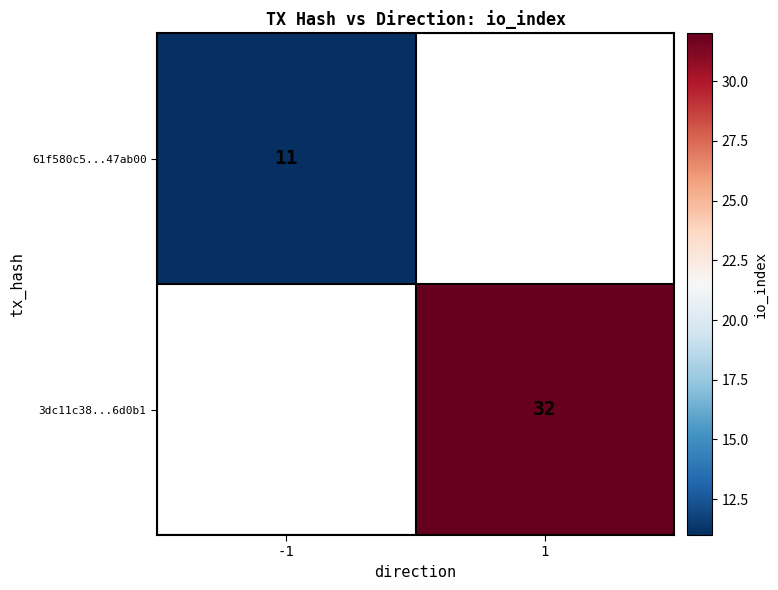

What is the minimum value shown in the chart?

11.0